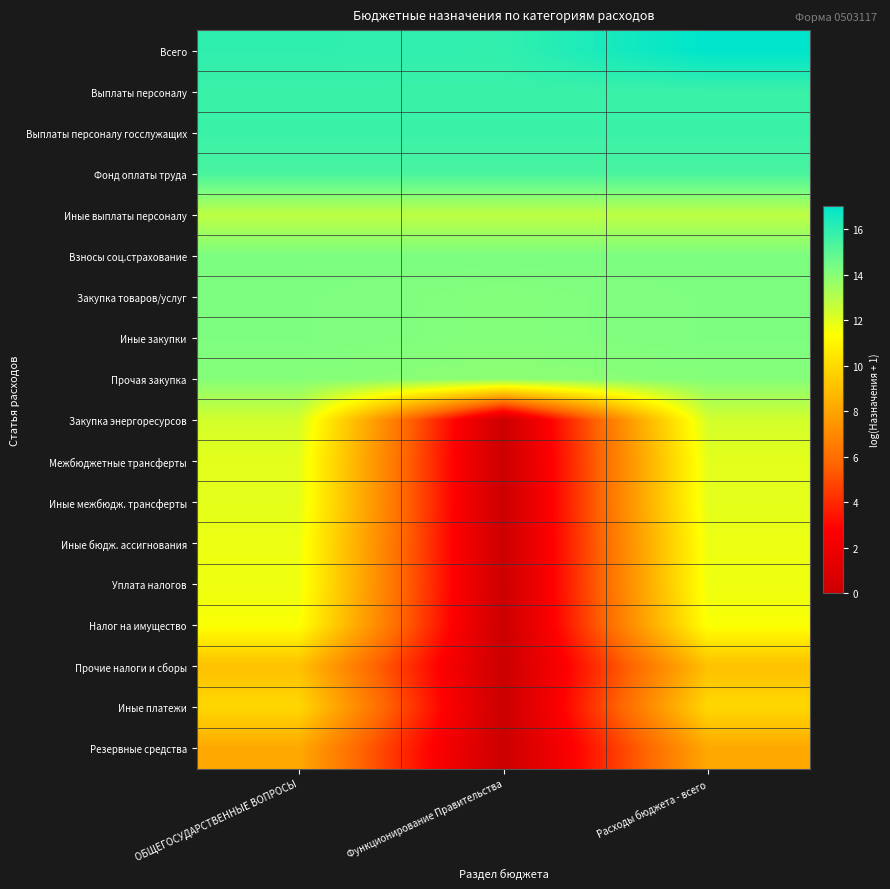

Rank the series by their maximum value, from lowest to highest.

Резервные средства, Прочие налоги и сборы, Иные платежи, Налог на имущество, Уплата налогов, Иные бюдж. ассигнования, Межбюджетные трансферты, Иные межбюдж. трансферты, Закупка энергоресурсов, Иные выплаты персоналу, Прочая закупка, Закупка товаров/услуг, Иные закупки, Взносы соц.страхование, Фонд оплаты труда, Выплаты персоналу, Выплаты персоналу госслужащих, Всего